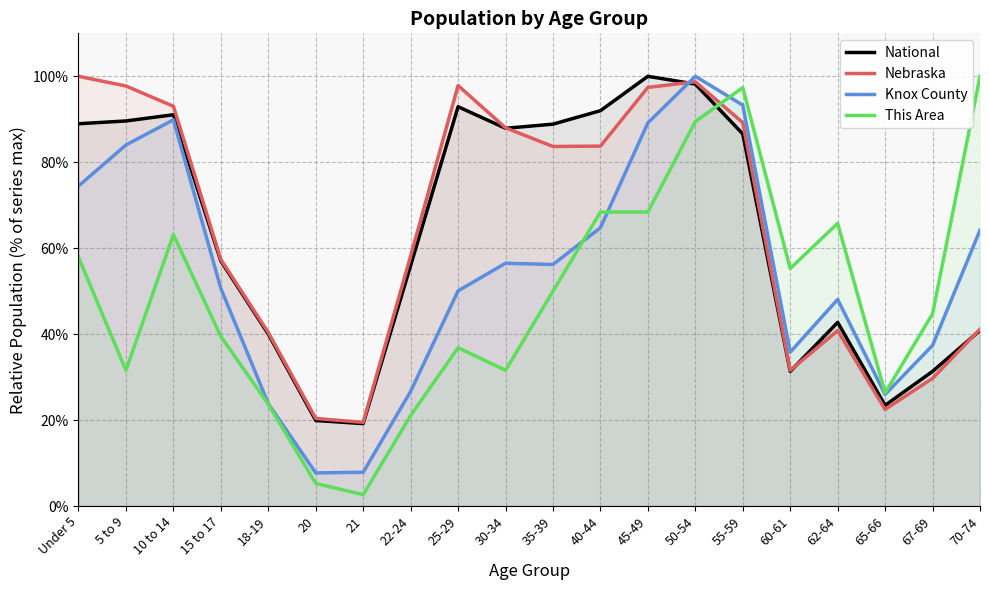

Reading left to right, transcribe all the data shown in this chart.

National: 89.0	89.6	91.1	57.0	40.0	19.9	19.2	56.0	92.9	87.9	88.9	92.0	100.0	98.2	86.6	31.3	42.7	23.4	31.3	40.9
Nebraska: 100.0	97.7	93.0	57.4	40.4	20.4	19.5	58.2	97.9	88.0	83.7	83.8	97.4	98.7	89.2	31.6	40.8	22.5	29.7	41.2
Knox County: 74.5	84.0	89.9	50.6	23.8	7.7	7.8	26.7	50.1	56.5	56.2	64.8	89.2	100.0	93.3	35.8	48.1	26.0	37.4	64.2
This Area: 57.9	31.6	63.2	39.5	23.7	5.3	2.6	21.1	36.8	31.6	50.0	68.4	68.4	89.5	97.4	55.3	65.8	26.3	44.7	100.0